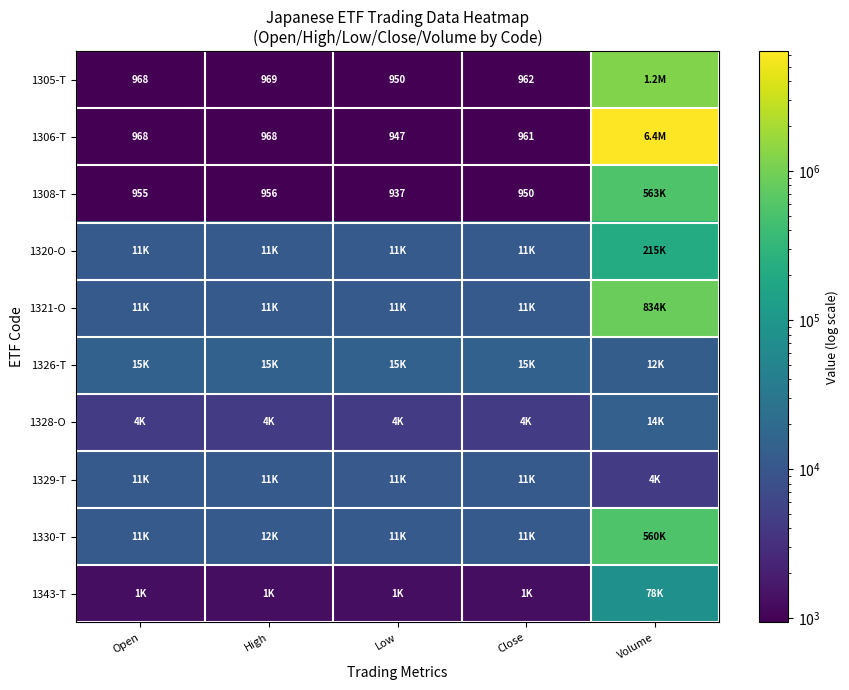

True or false: 1308-T has a value of 1222 at Low.

False